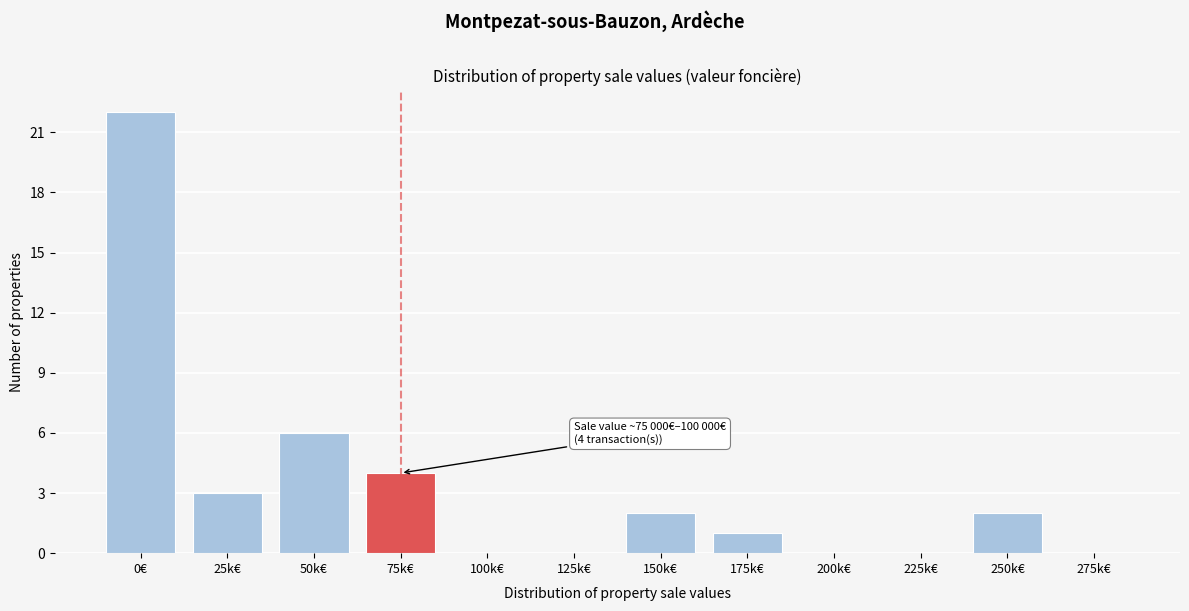

Reading left to right, what are all the values shown in this chart?

0€=22	25k€=3	50k€=6	75k€=4	100k€=0	125k€=0	150k€=2	175k€=1	200k€=0	225k€=0	250k€=2	275k€=0